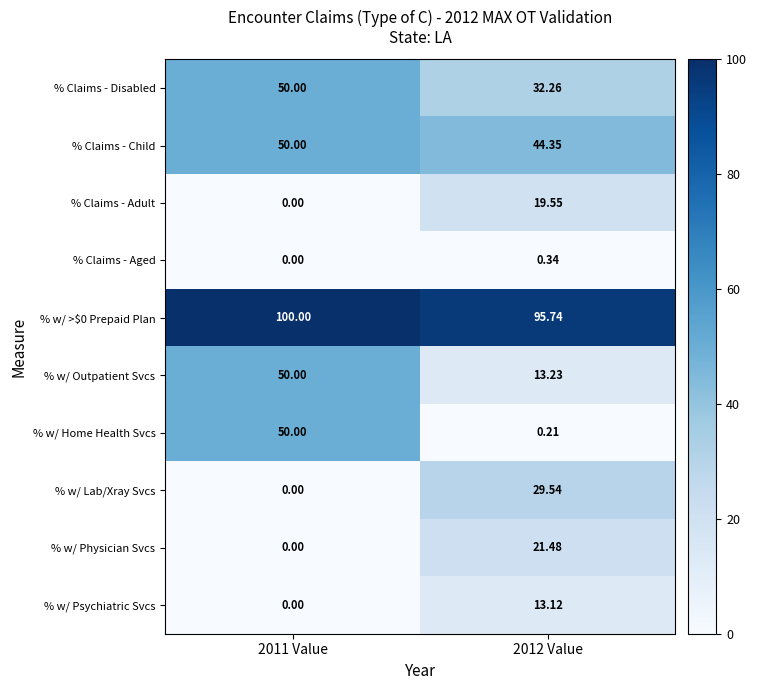

Which series has the largest range (max minus min)?

% w/ Home Health Svcs